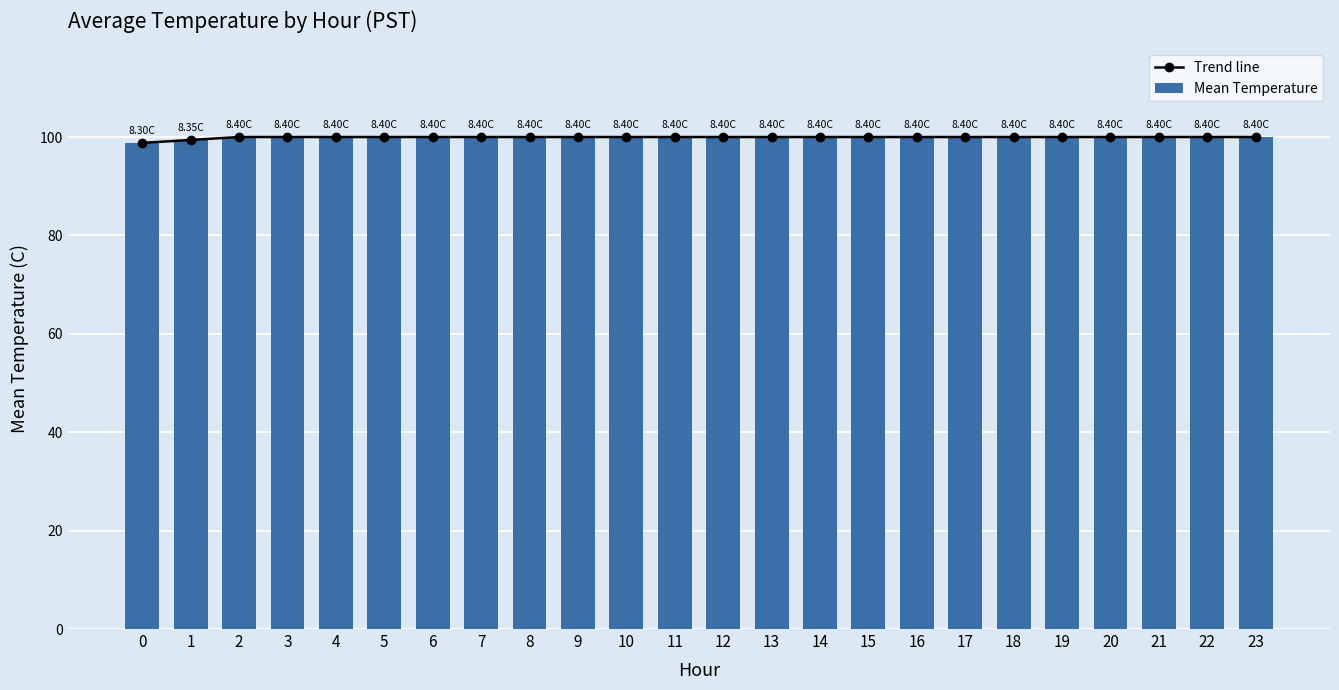

What is the sum of the Mean Temperature values at 21 and 0?

198.8